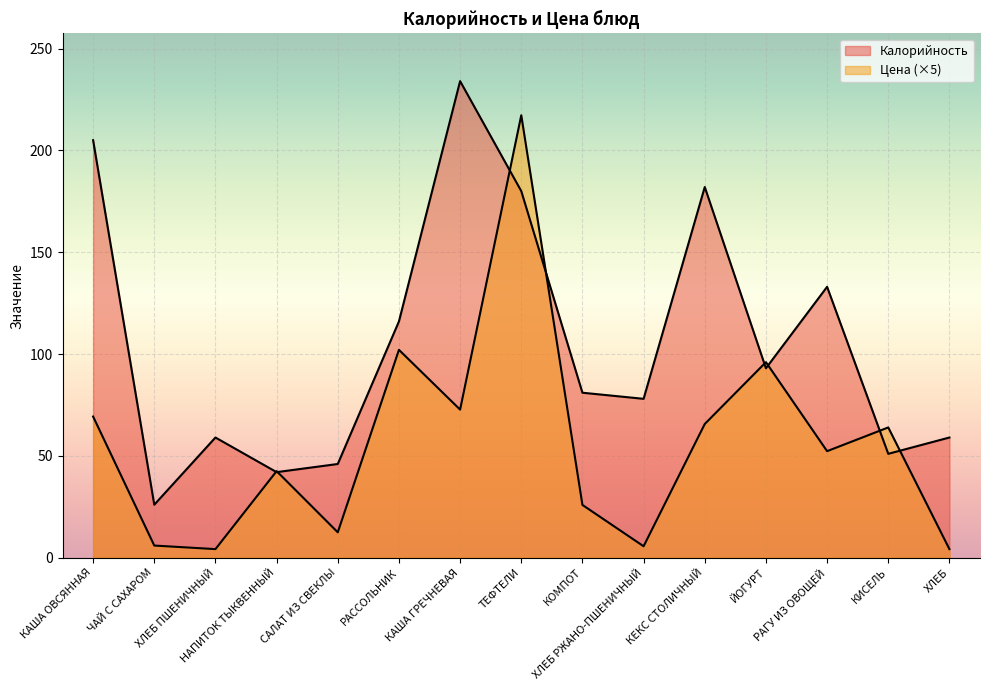

How many times do Цена and Калорийность cross each other?

8